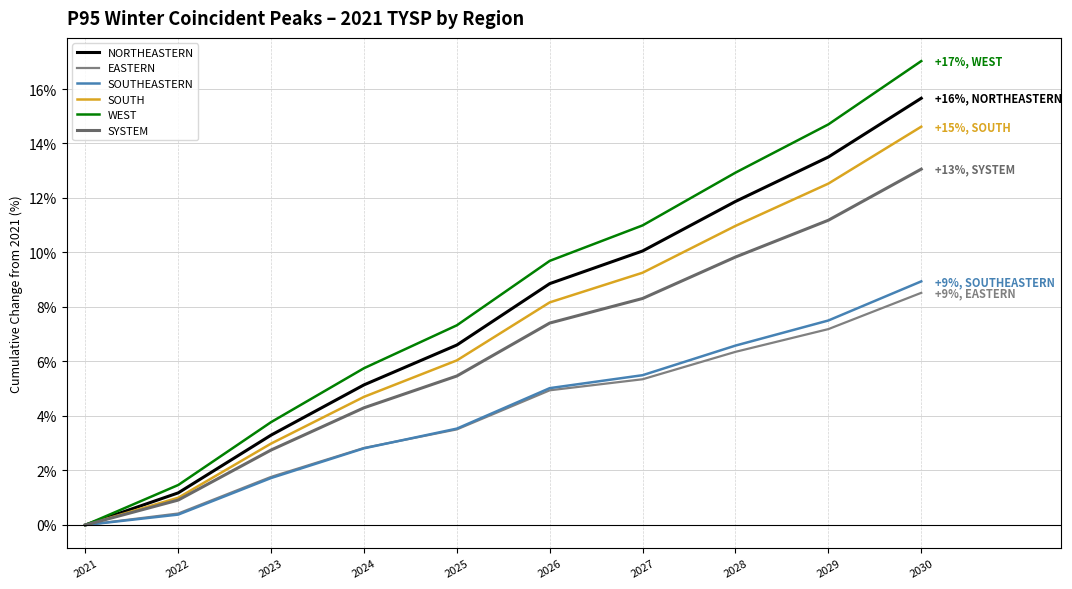

Is this an area chart (filled region under the line)?

No